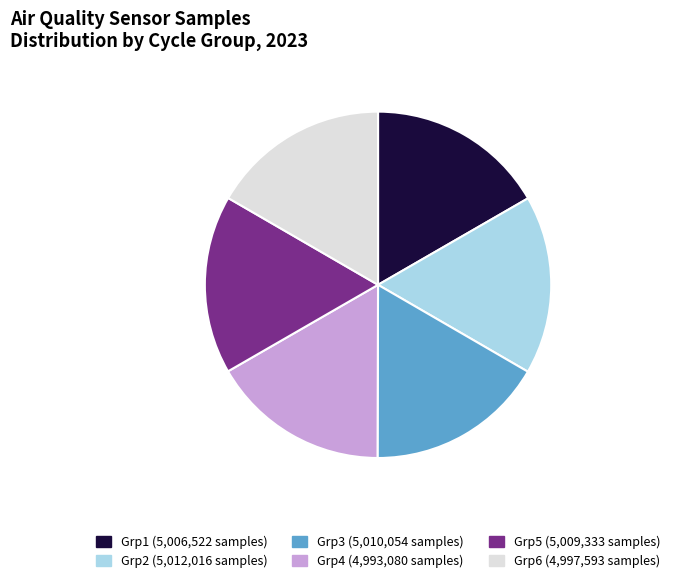

Is there any slice that represents more than half of the pie?

No